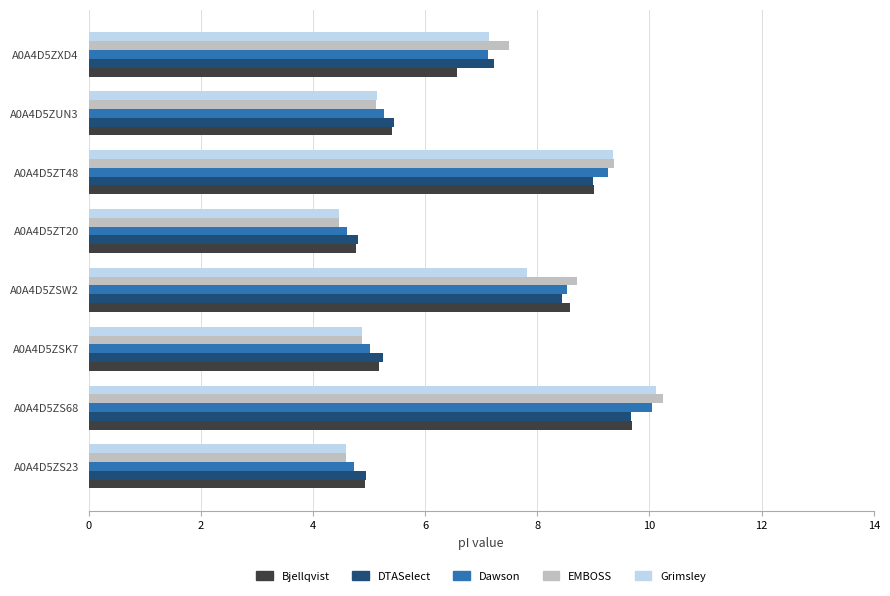

Where is Bjellqvist nearest to the value 7?

A0A4D5ZXD4